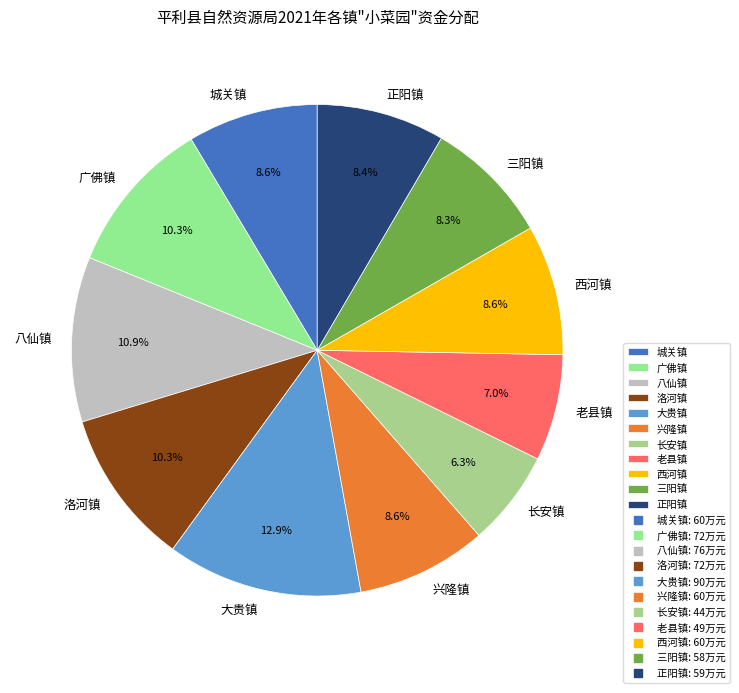

To the nearest percent, what percentage of the pie is 洛河镇?

10%